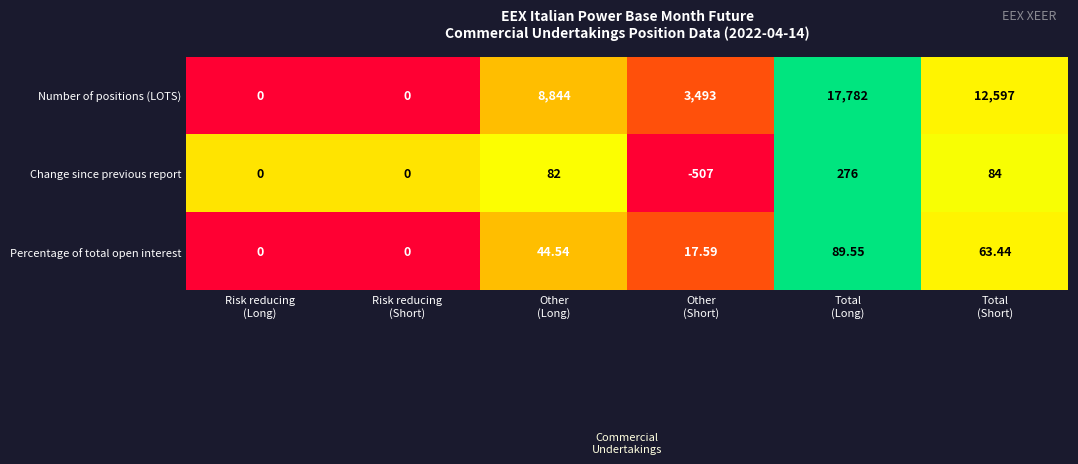

Which series has the widest spread of values?

Number of positions (LOTS)